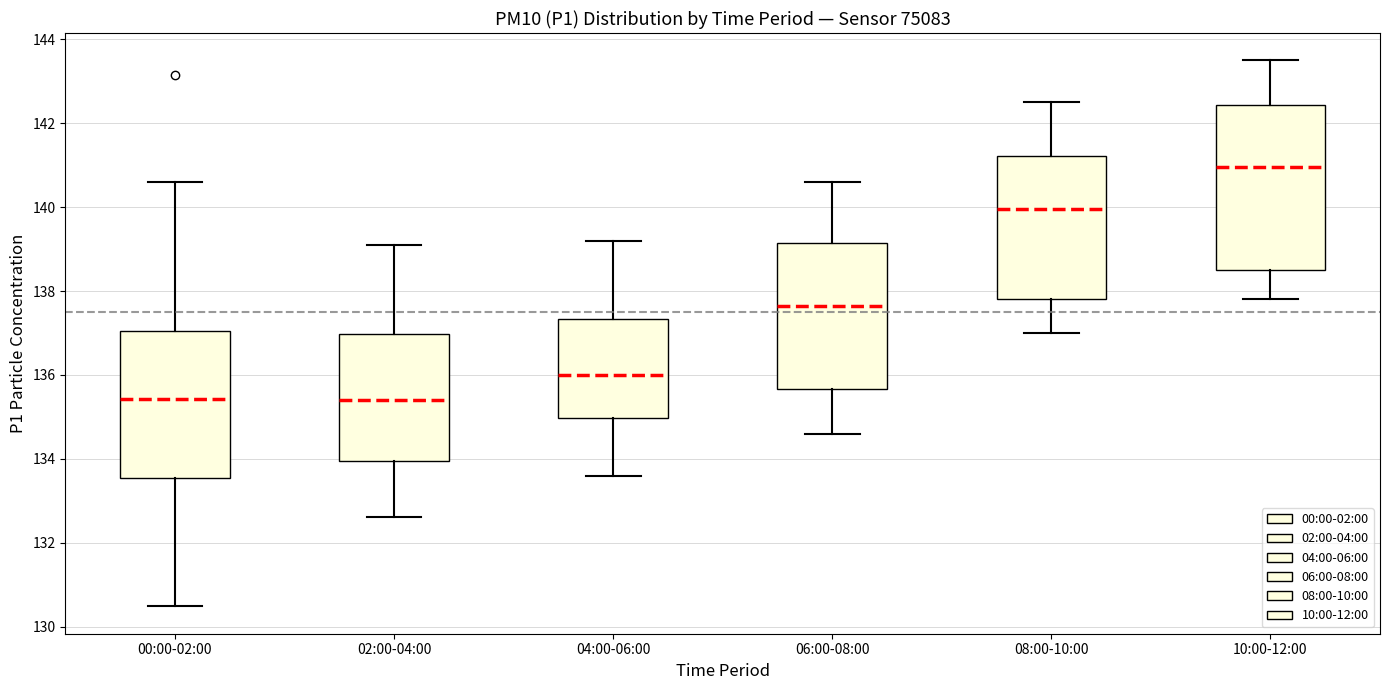

Which box is the tallest, from its lower edge to its upper edge?

10:00-12:00